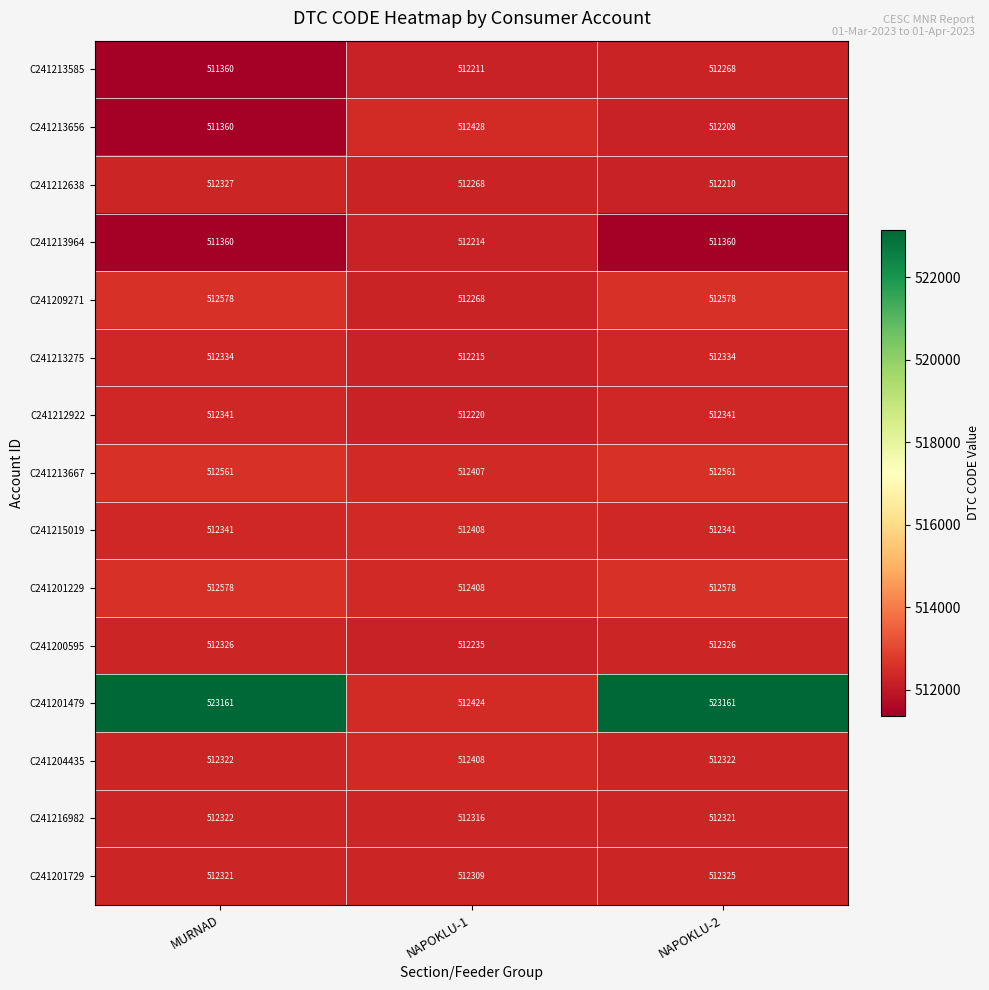

At how many categories does at least one series exceed 516353?

2